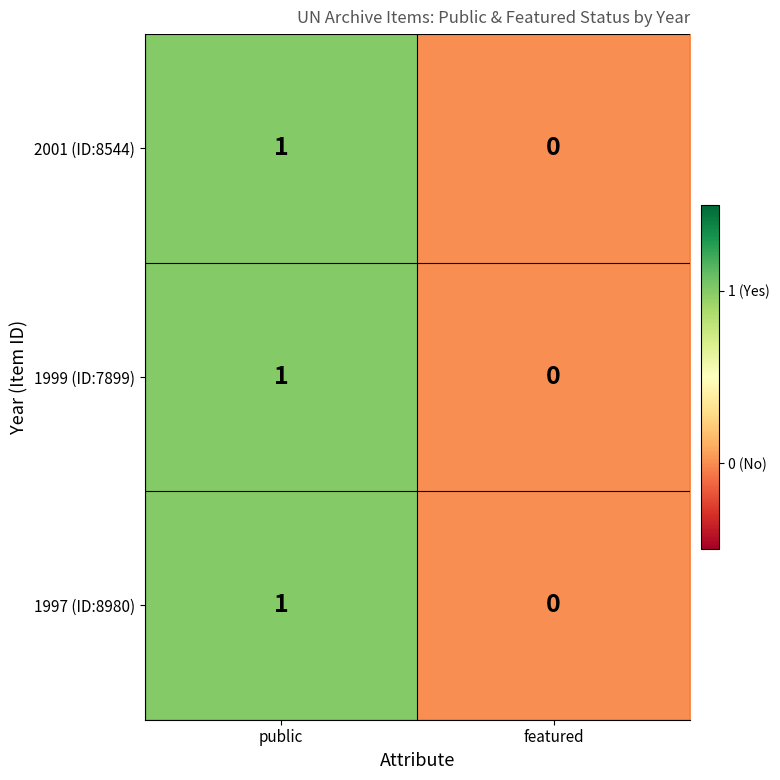

At which label is 1999 (ID:7899) closest to 0?

featured